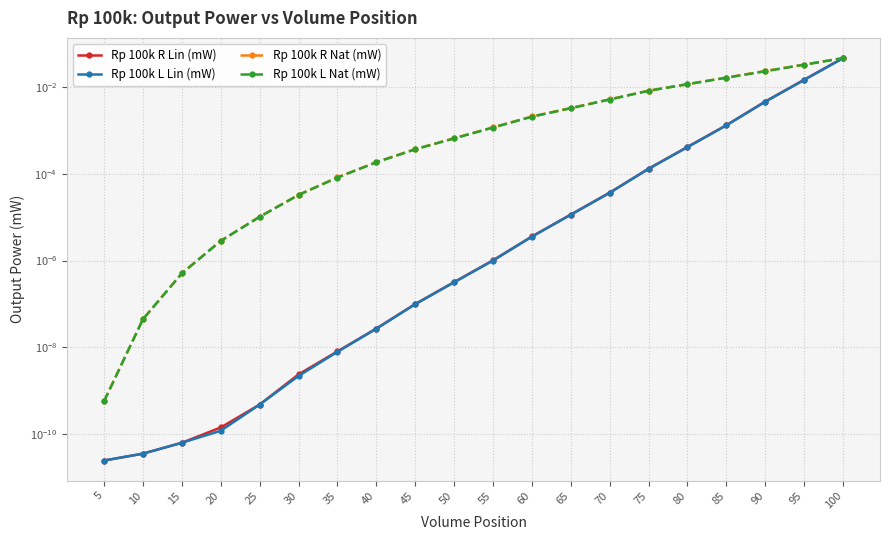

Is the value of Rp 100k R Nat (mW) at 90 greater than the value of Rp 100k L Lin (mW) at 70?

Yes